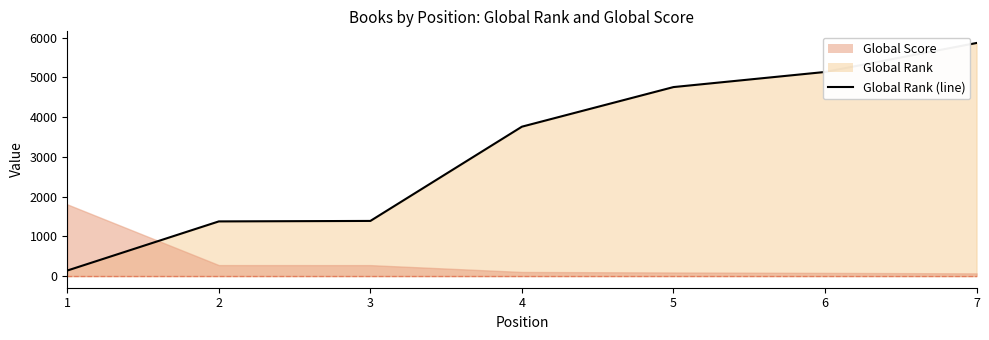

Reading left to right, transcribe all the data shown in this chart.

139	1375	1387	3758	4754	5134	5863